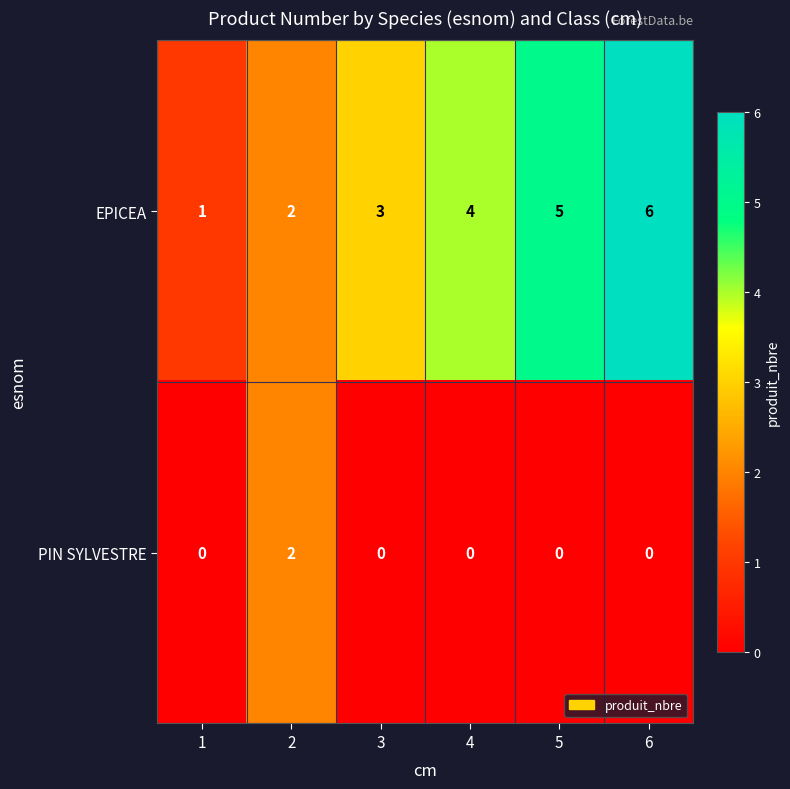

What is the sum of all EPICEA values?

21